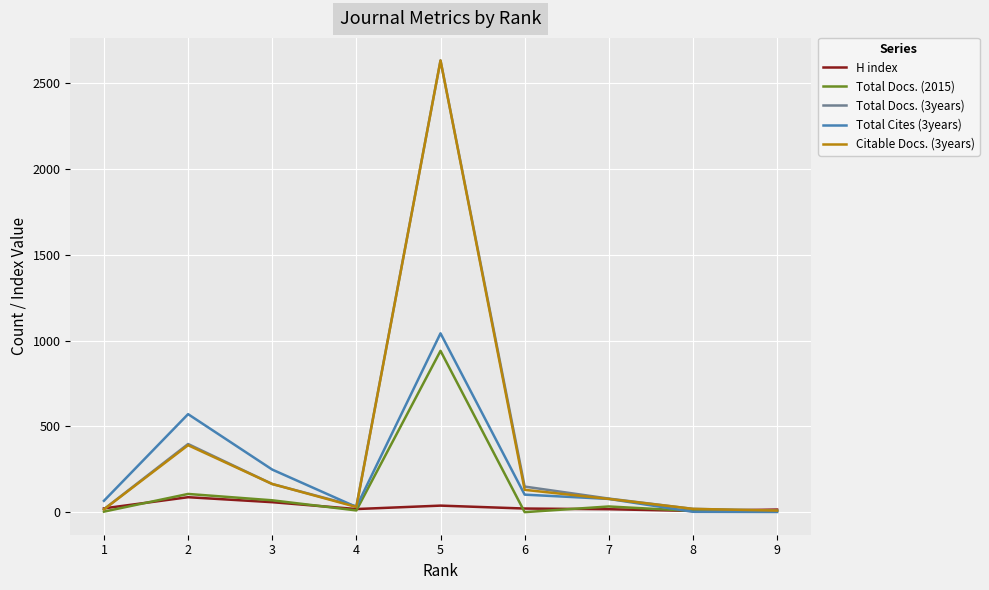

The Total Docs. (3years) series shows 17 at 1. True or false?

True